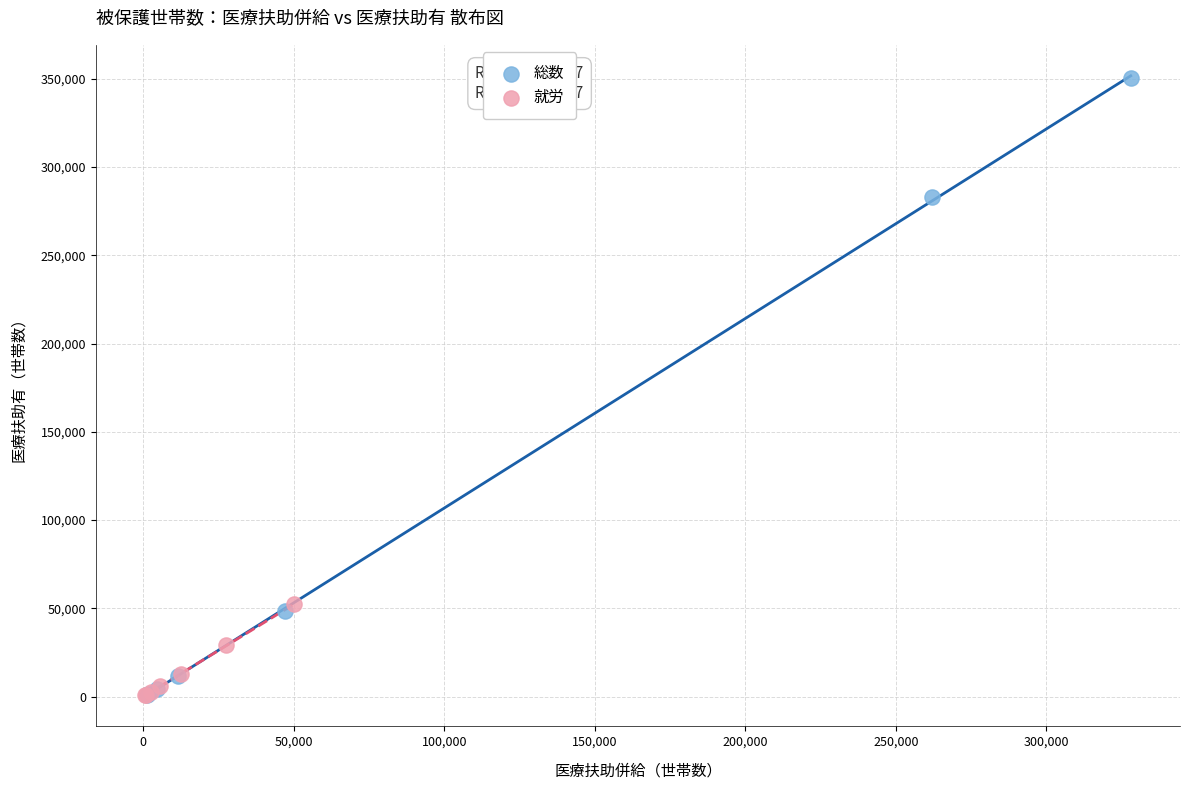

Which series contains the highest Y value?

総数